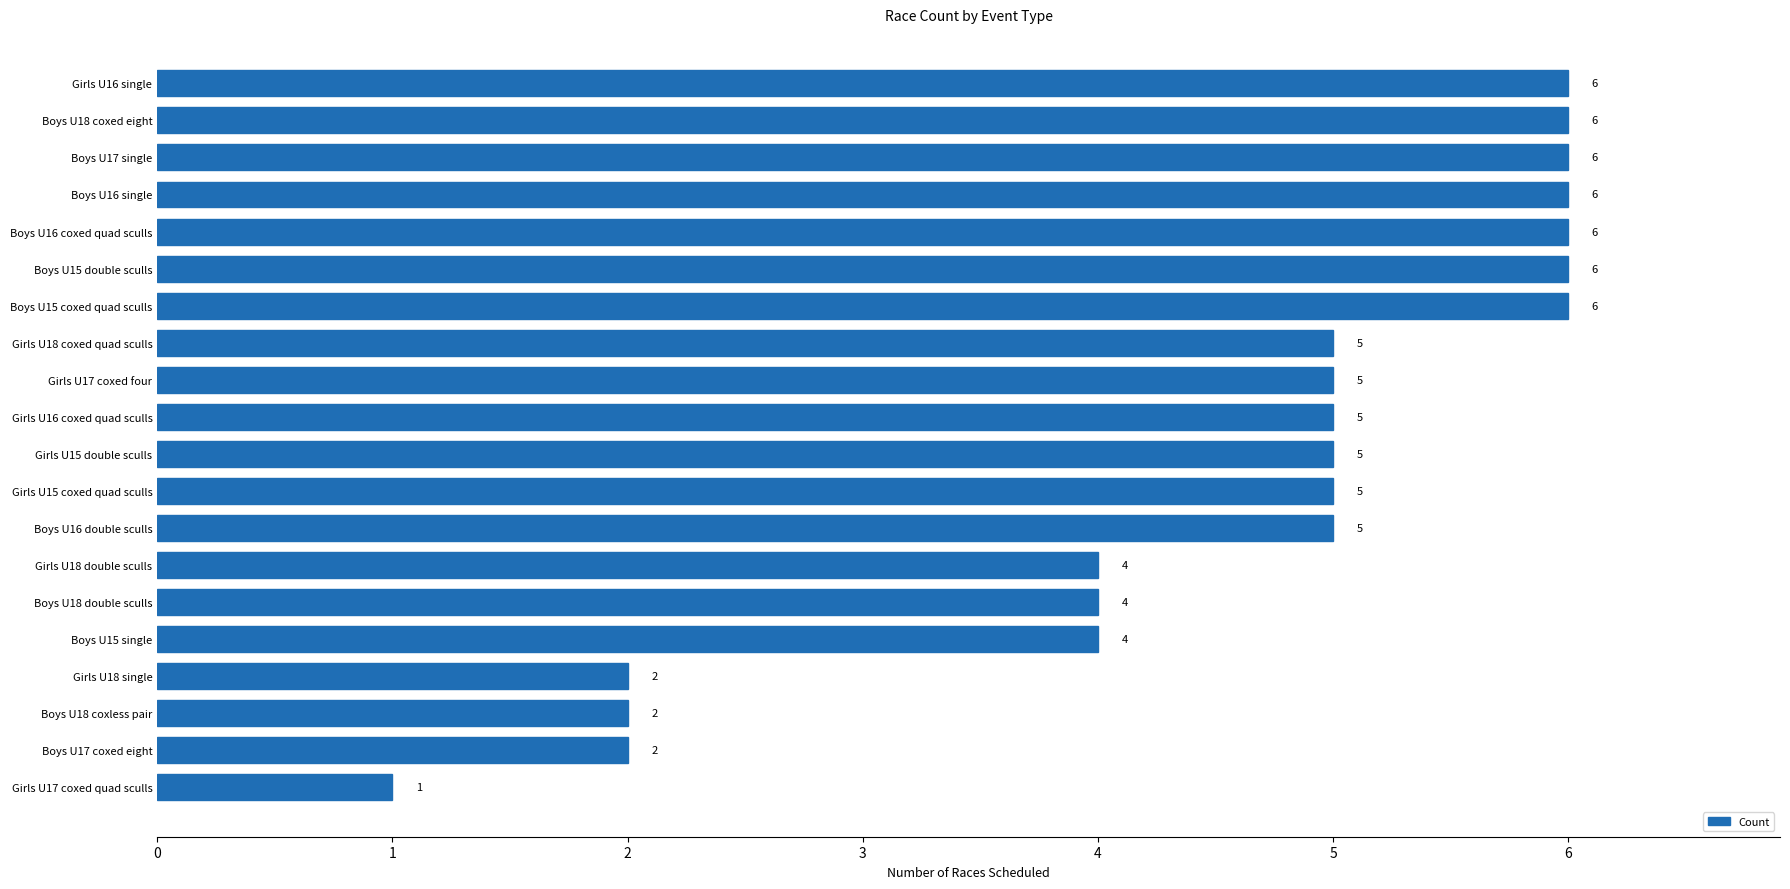

True or false: the data shows 6 at Boys U18 coxed eight.

True